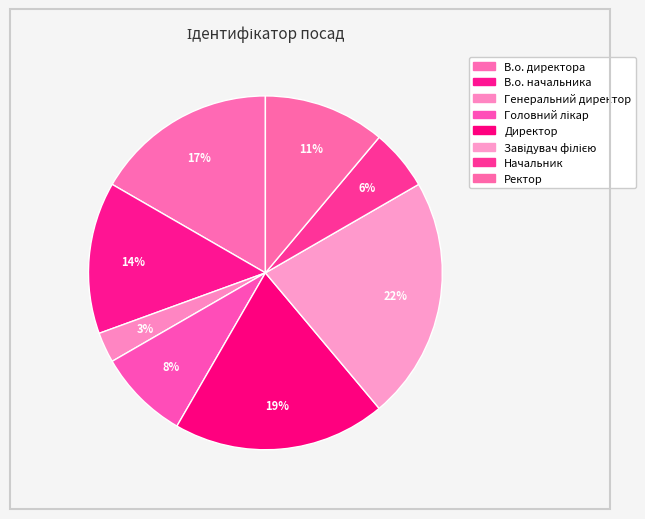

Combined, do Начальник and Ректор account for over 50%?

No